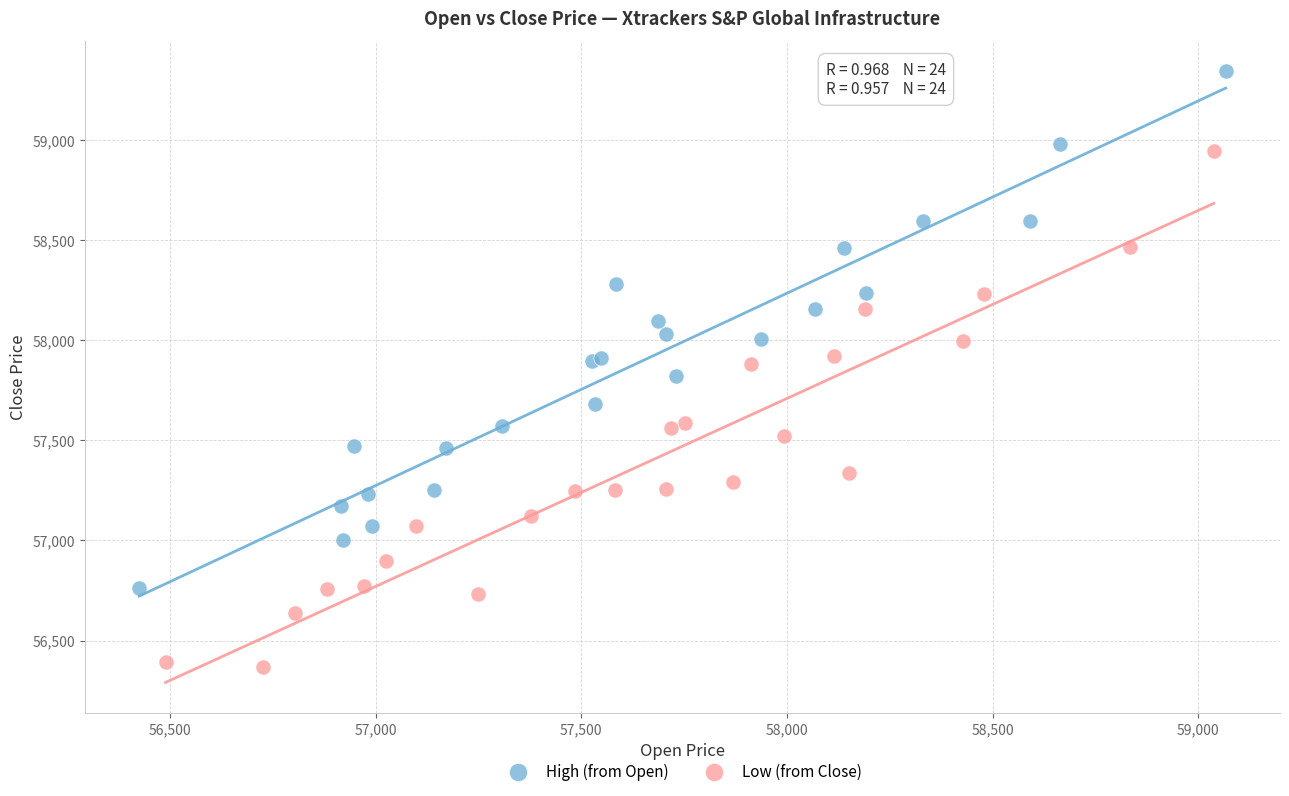

Which series has the largest Y range (max minus min)?

Low (from Close)